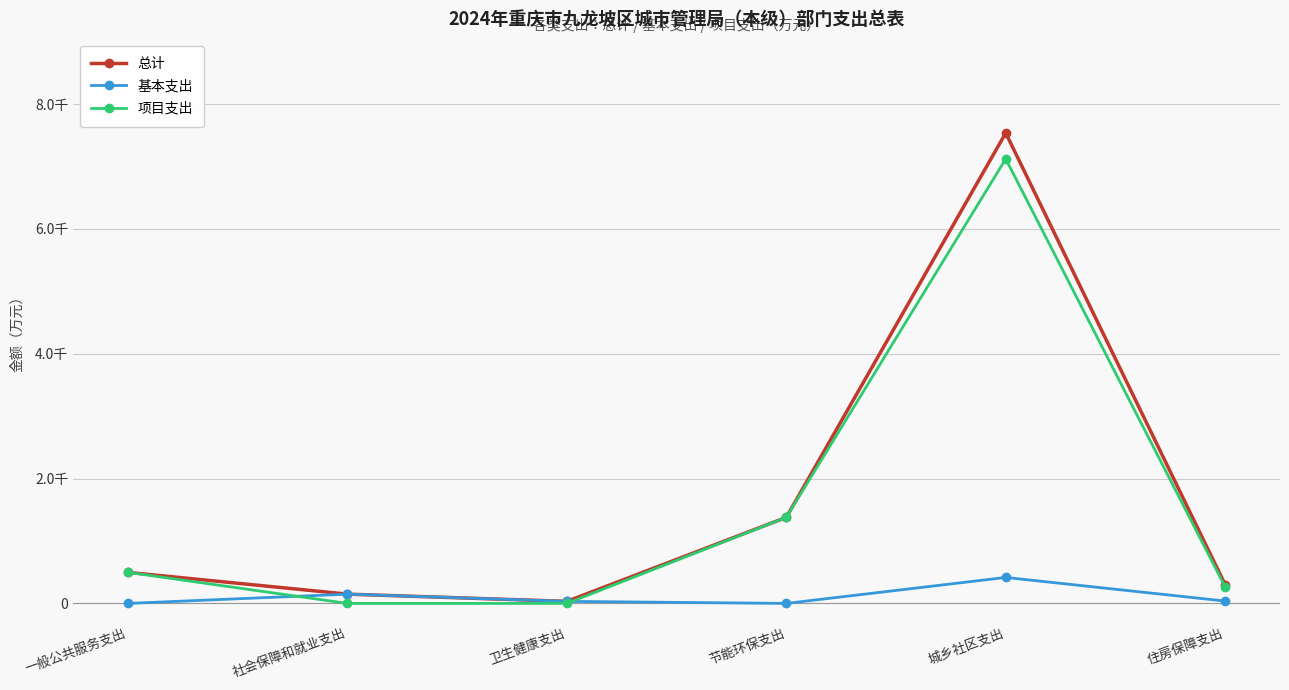

True or false: 总计 has more than 1 interior local peaks.

False